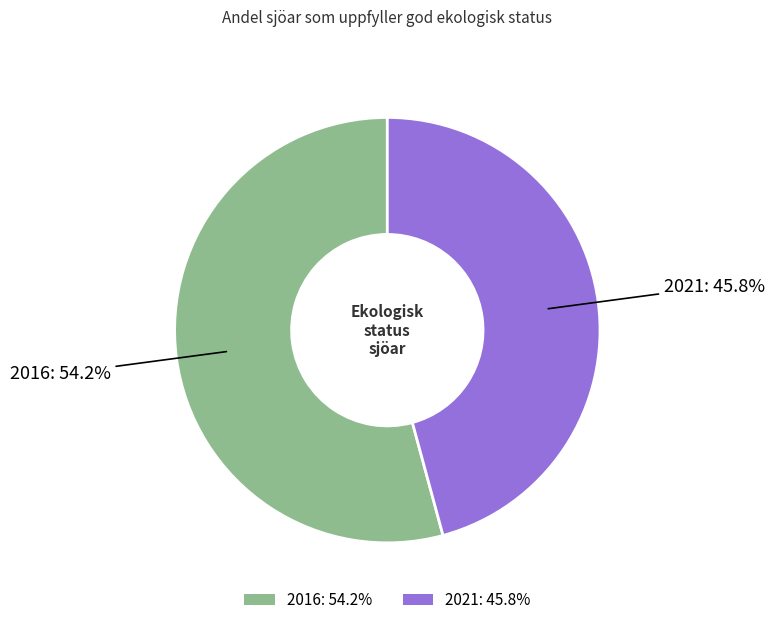

Is 2016 the majority of the pie?

Yes